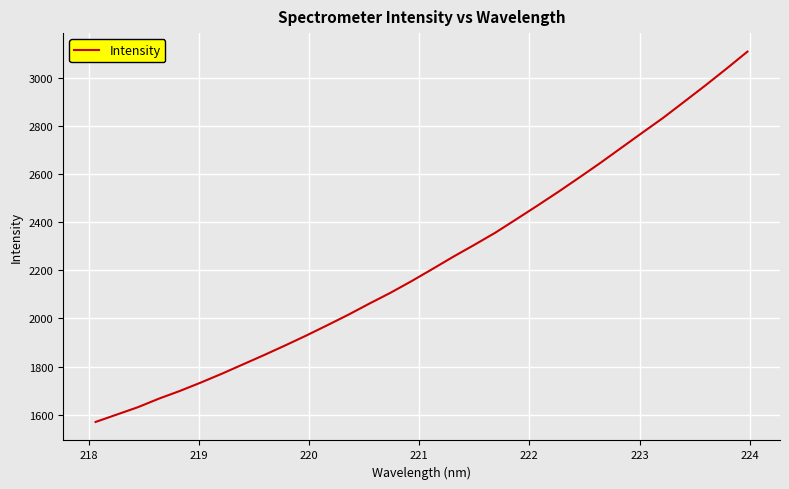

What is the difference between the maximum and minimum values?

1538.3